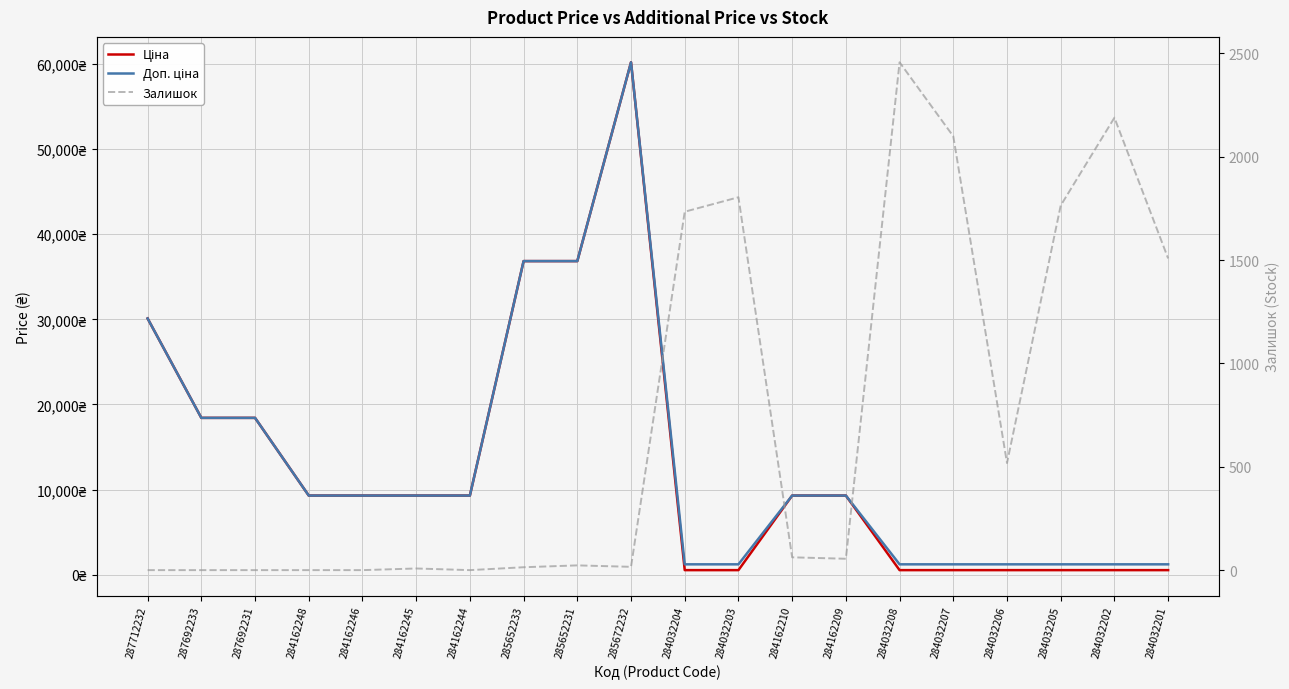

True or false: Залишок has a value of -1566.8 at 287692233.

False